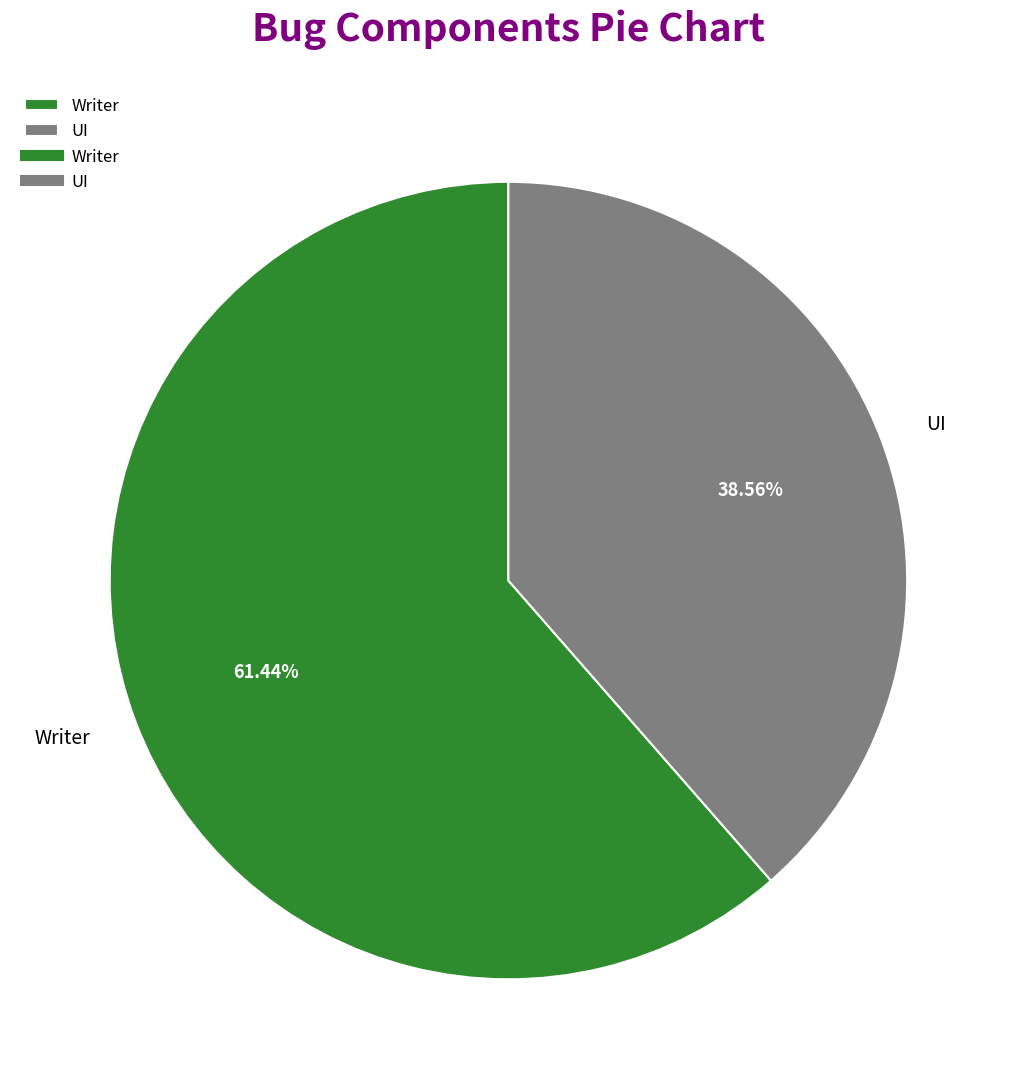

To the nearest percent, what is the average slice percentage?

50%